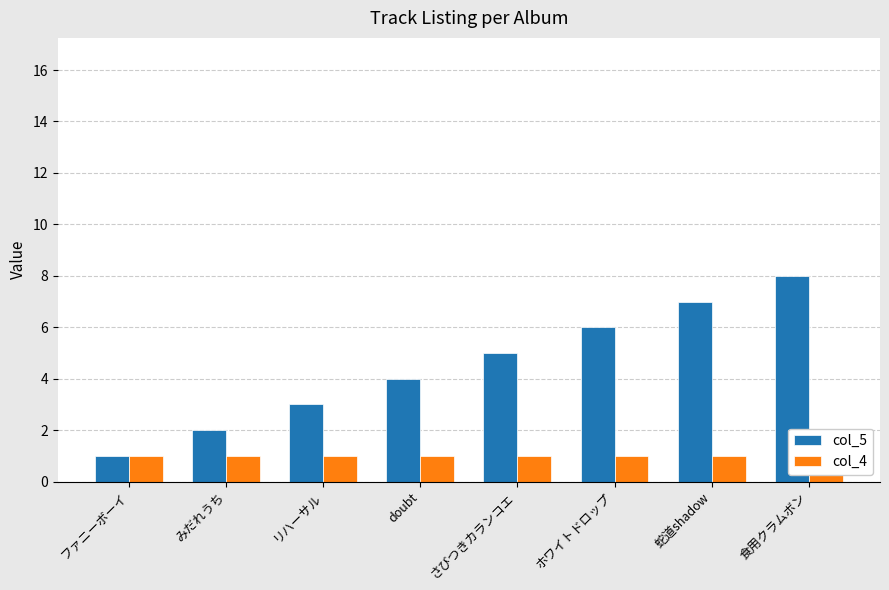

What is the total value across all series at リハーサル?

4